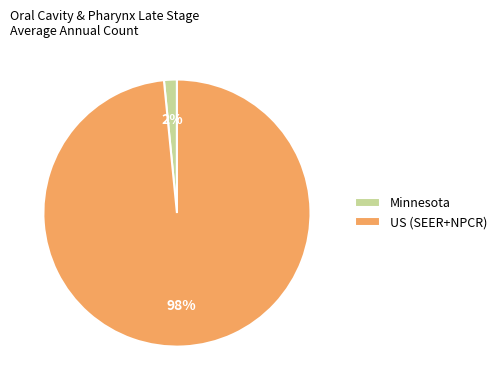

How many slices are in this pie chart?

2